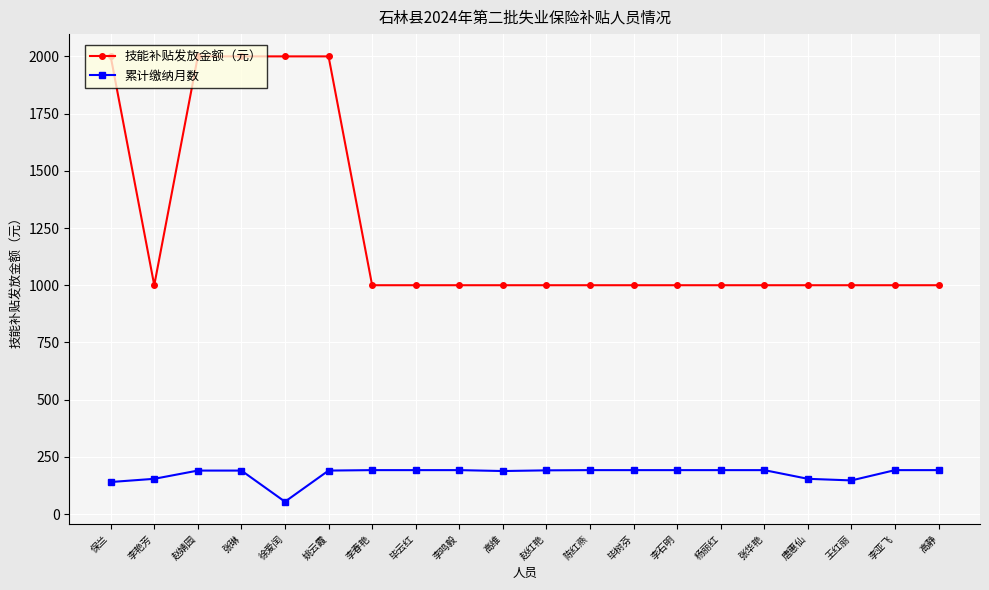

How many lines are shown in the chart?

2